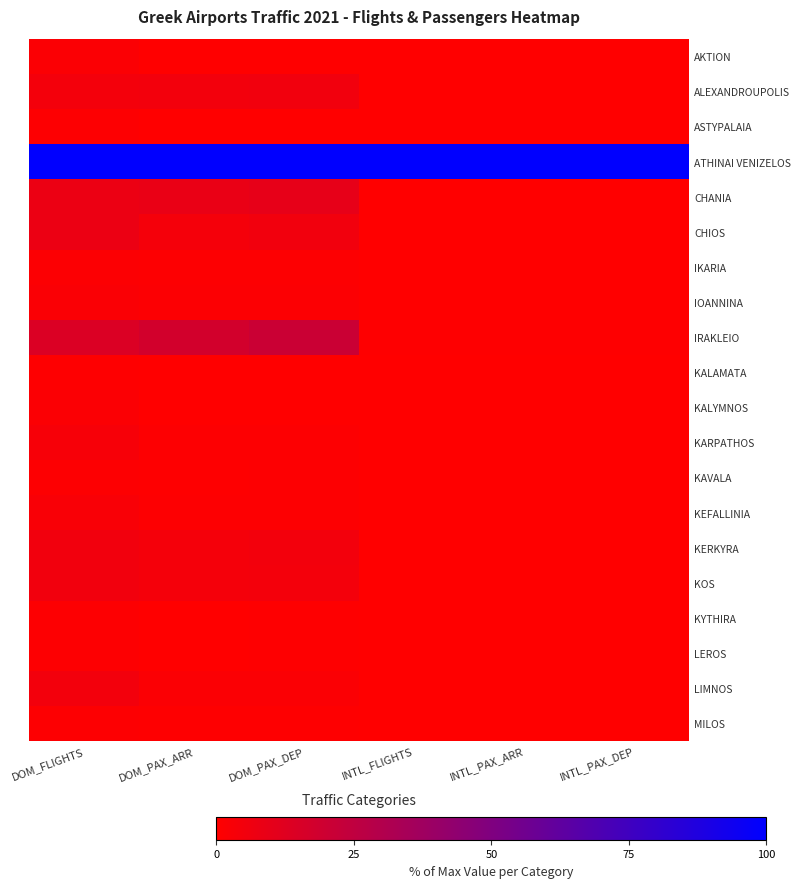

Which series has the largest total across all categories?

ATHINAI VENIZELOS